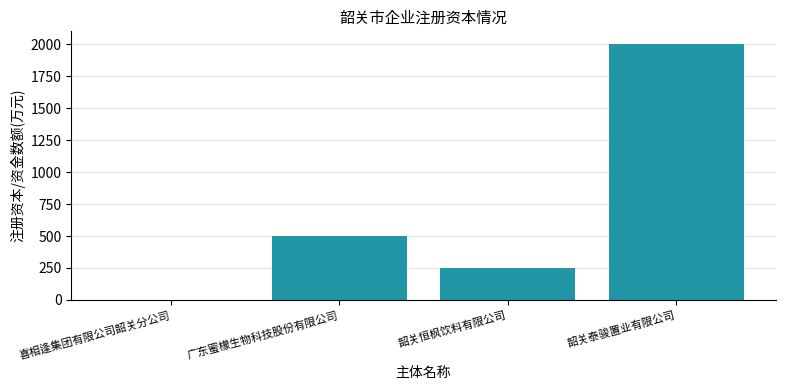

Where is the data nearest to the value 1000?

广东蜜檬生物科技股份有限公司